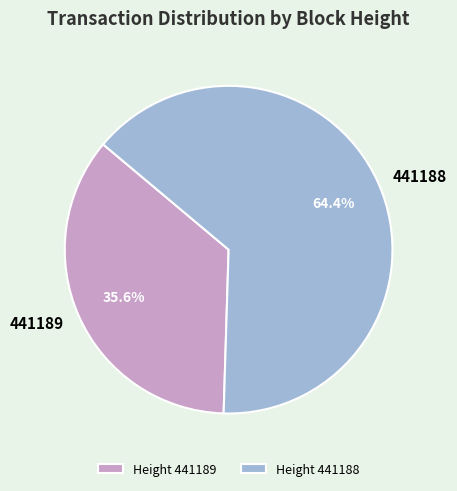

To the nearest percent, what is the combined percentage of 441188 and 441189?

100%